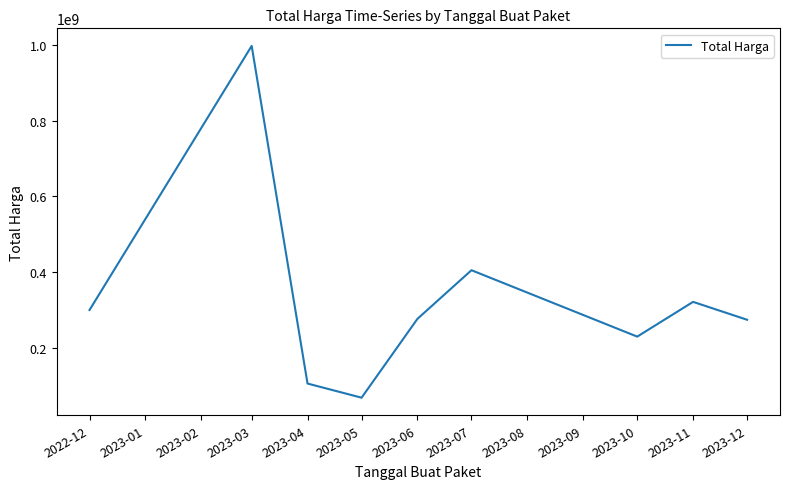

At which category does the data reach its first local valley?

2023-05